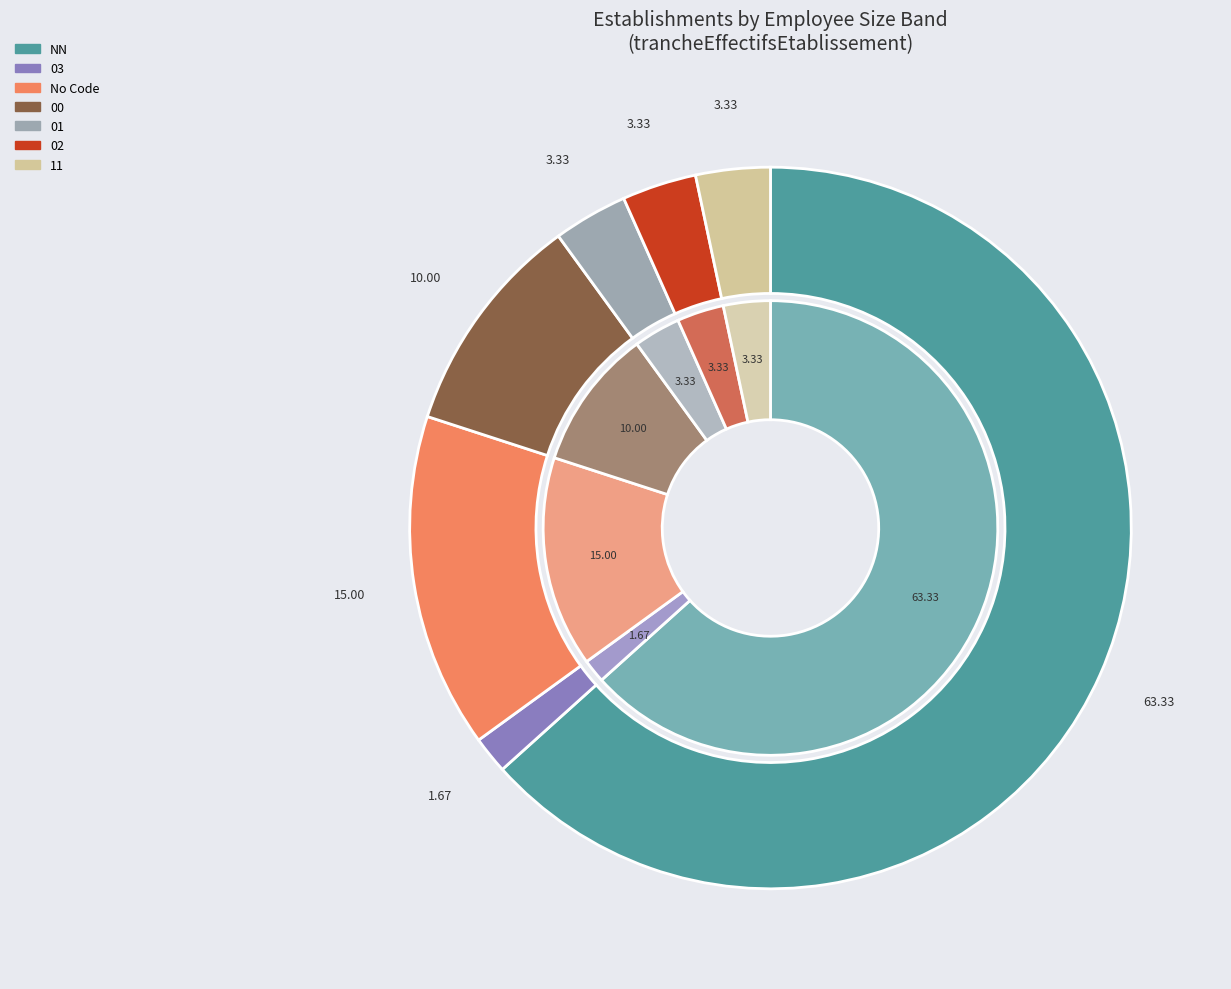

What is the majority slice?

NN